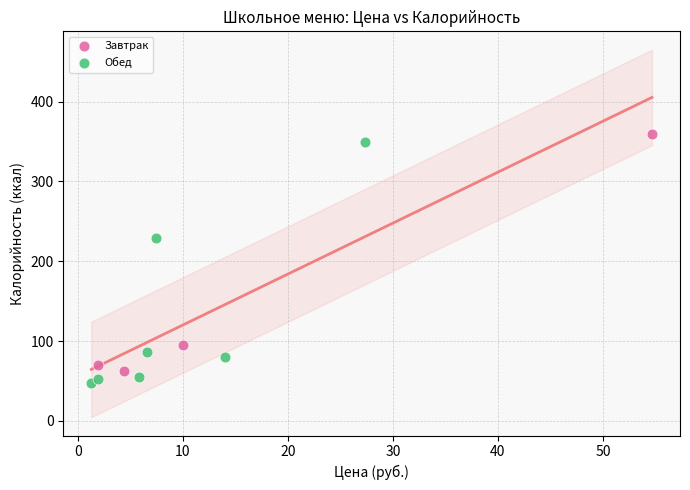

Which series reaches the minimum Y coordinate?

Обед